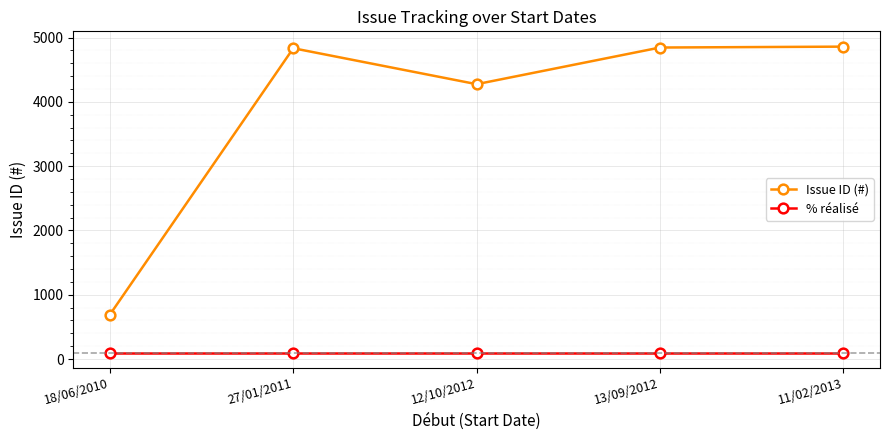

What is the sum of all Issue ID (#) values?

19501